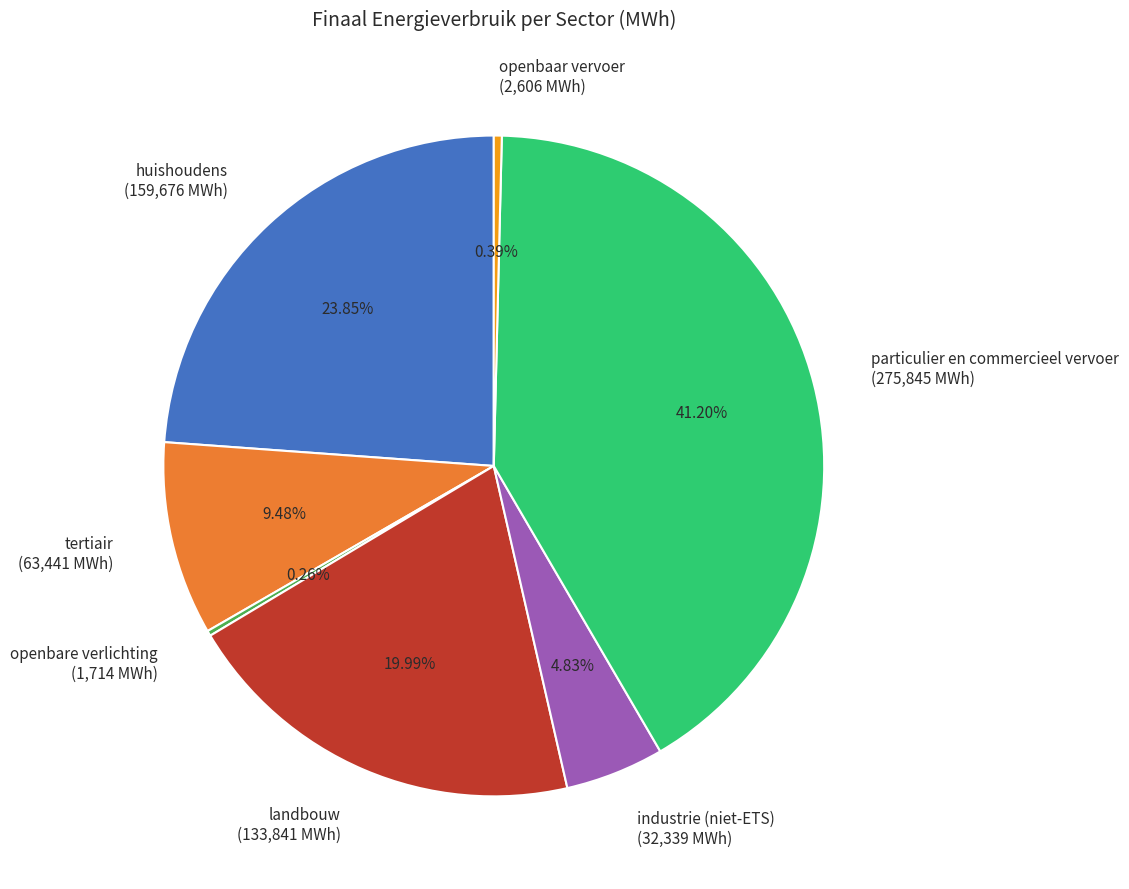

Is the sum of openbaar vervoer (2,606 MWh) and landbouw (133,841 MWh) greater than half?

No